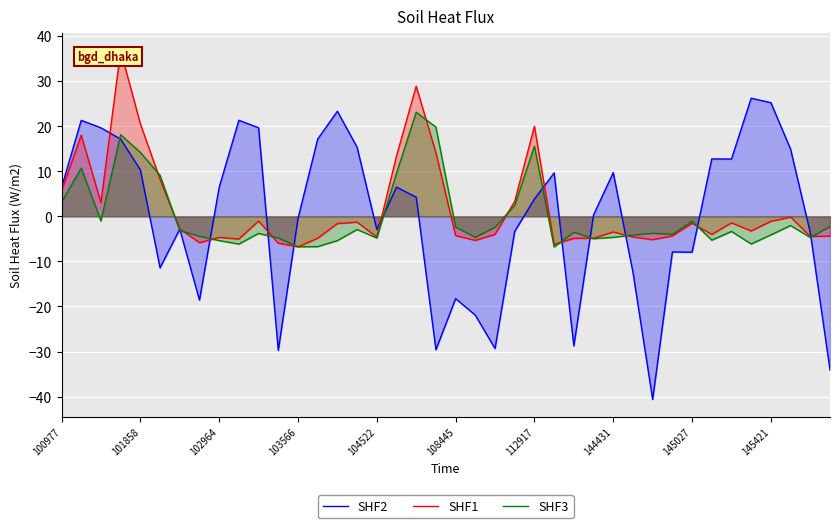

What position from the left is 34?

35